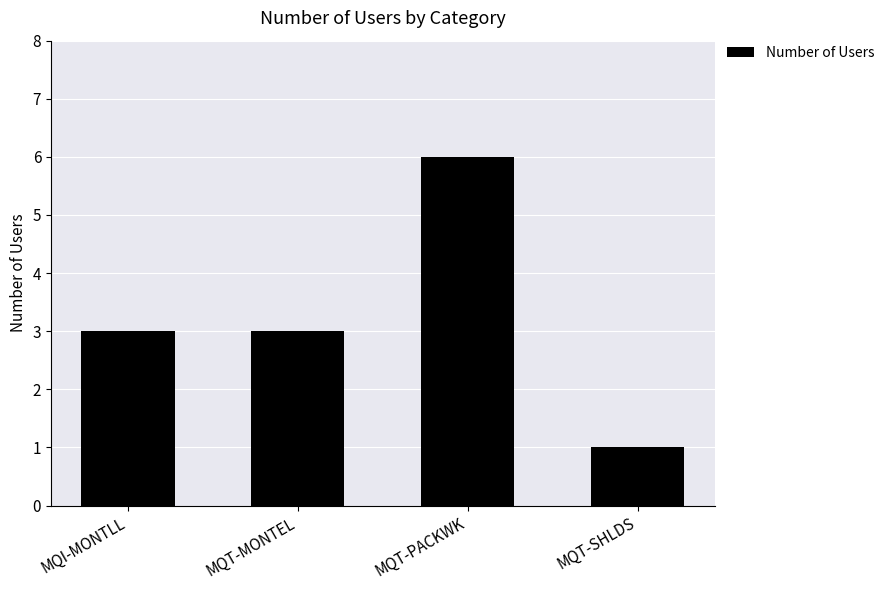

How many distinct data groups are displayed?

1